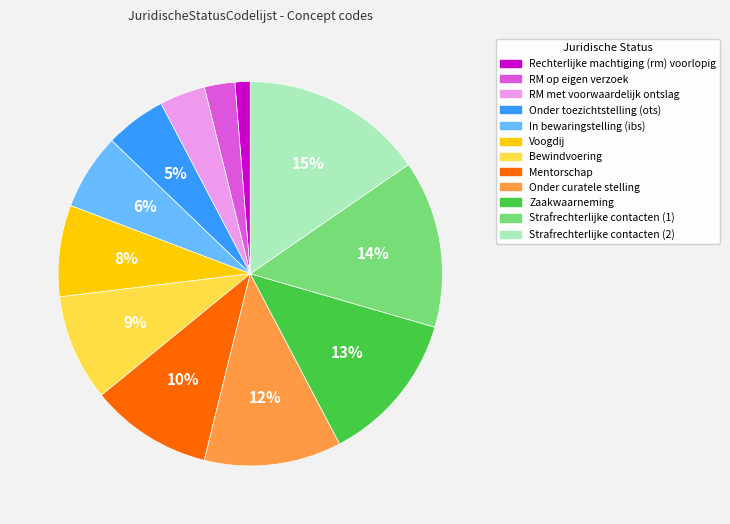

What percentage is the Bewindvoering slice, to the nearest percent?

9%